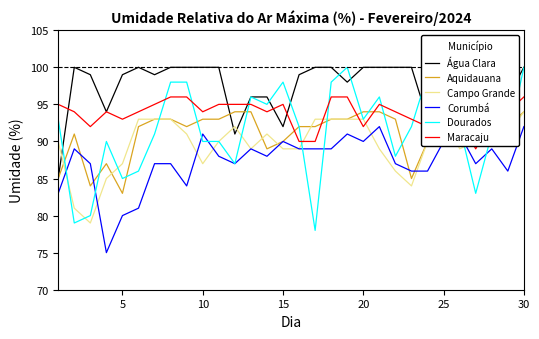

What is the minimum value for Corumbá?

75